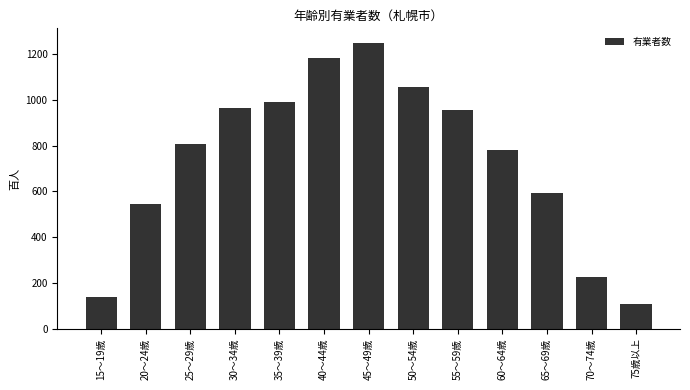

Reading left to right, extract all data points from this chart.

137	545	808	963	991	1182	1249	1057	955	781	591	228	109